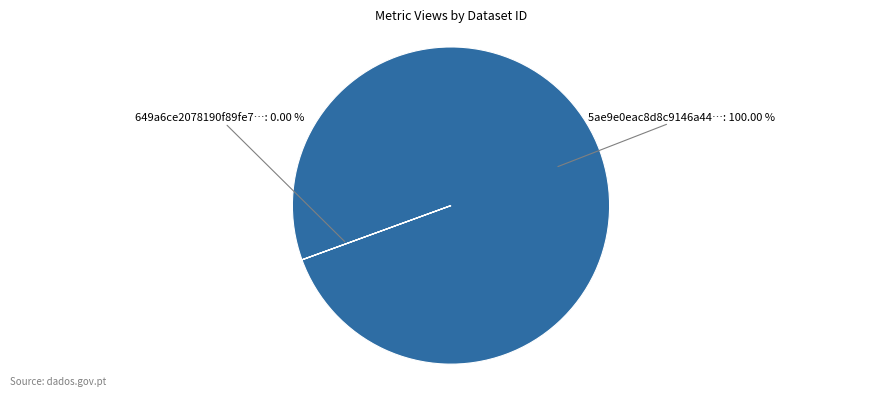

Count the number of slices in the pie.

2